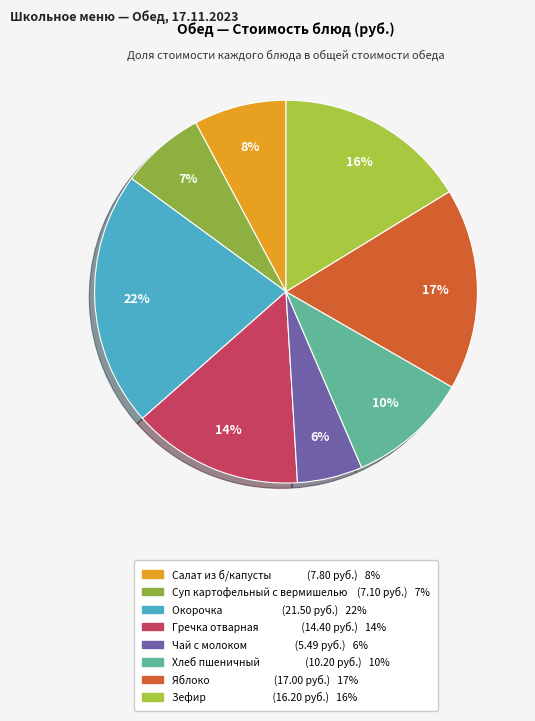

Count the number of slices in the pie.

8